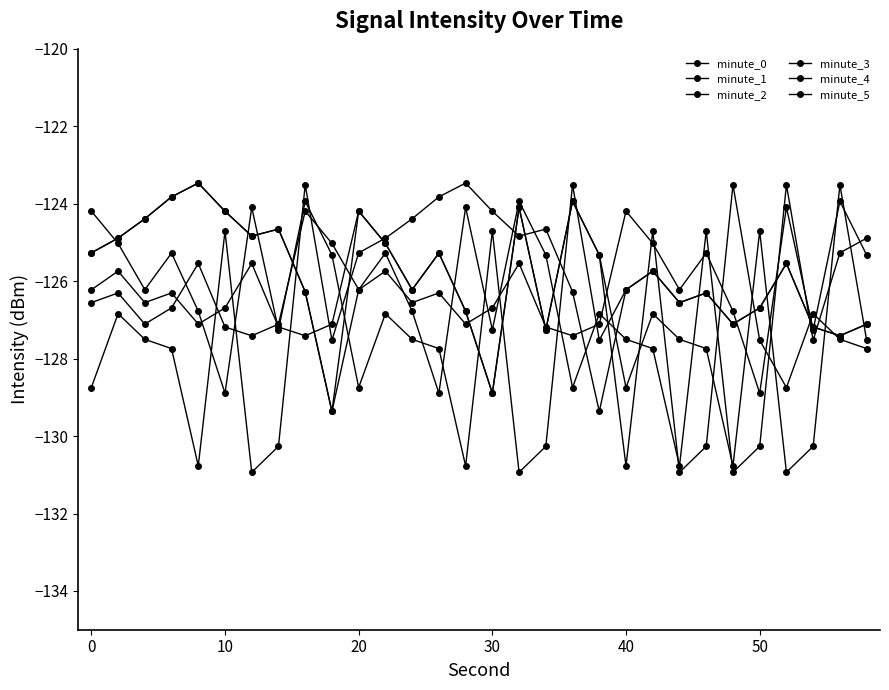

In minute_4, how many points are lower than both neighbors (excluding endpoints)?

8